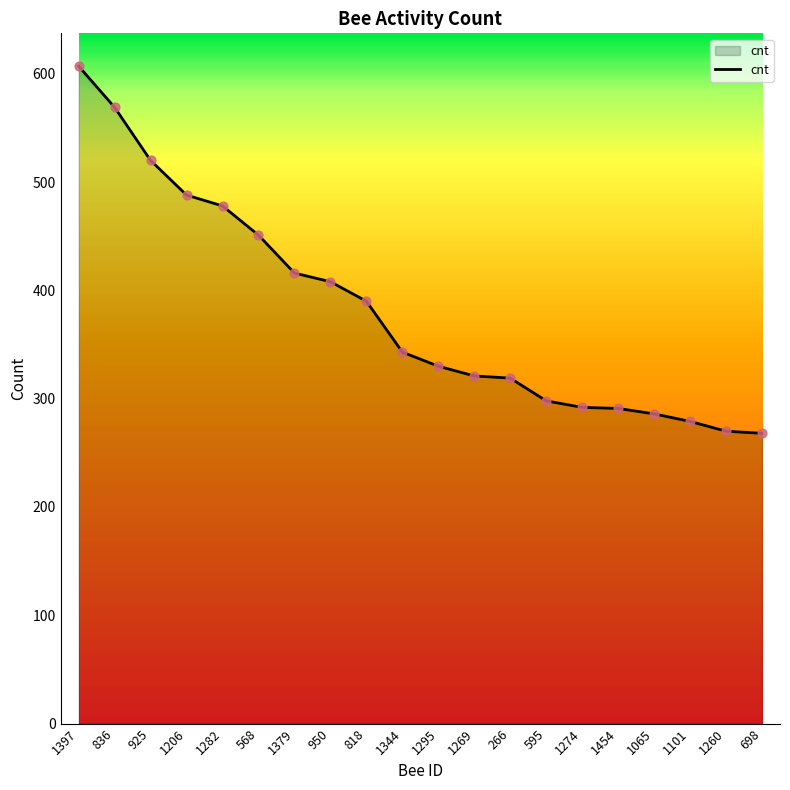

Approximately how many times larger is the value at 1295 compared to 1454?

1.1